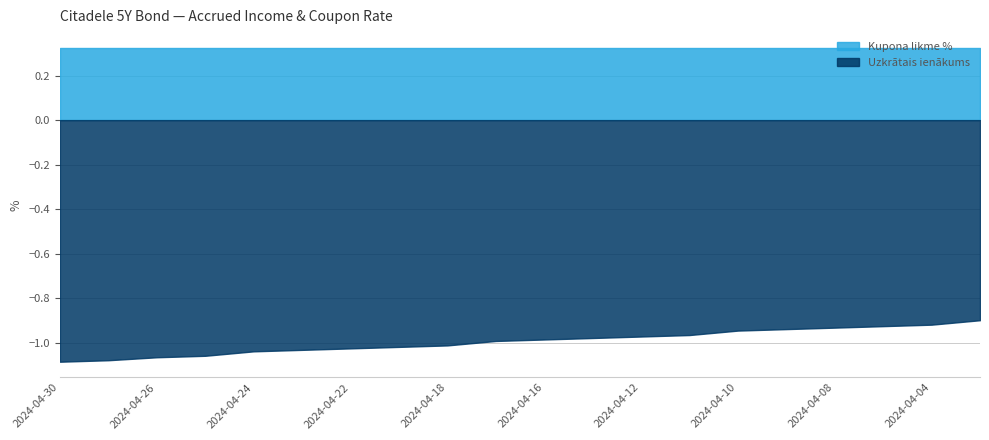

Count the number of data series in this chart.

2